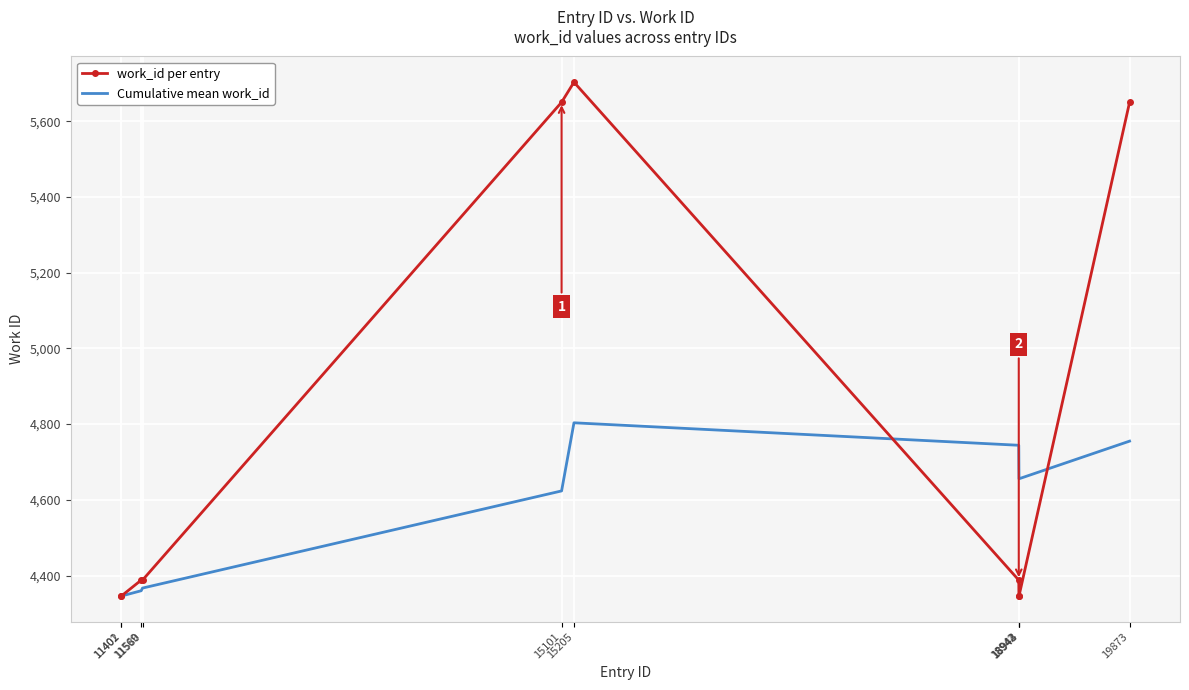

Which series has the largest total across all categories?

work_id per entry